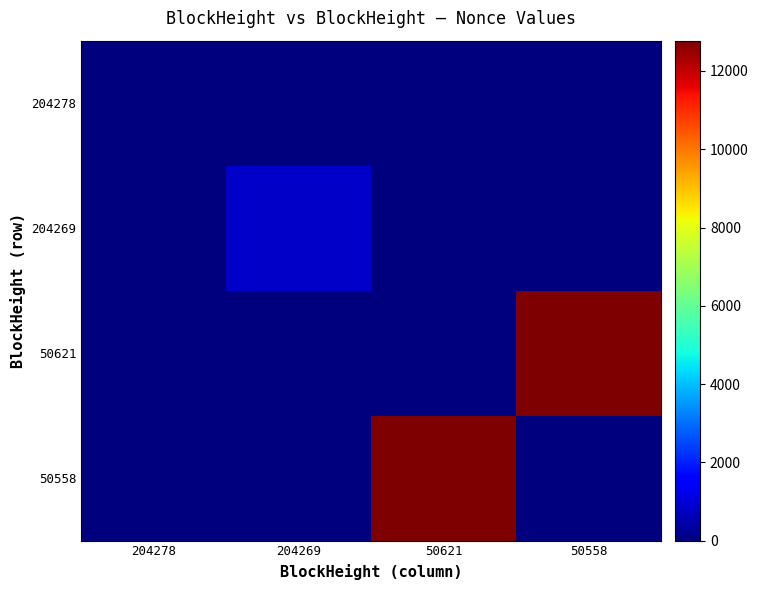

Which has a higher value, 204269 or 50558?

204269